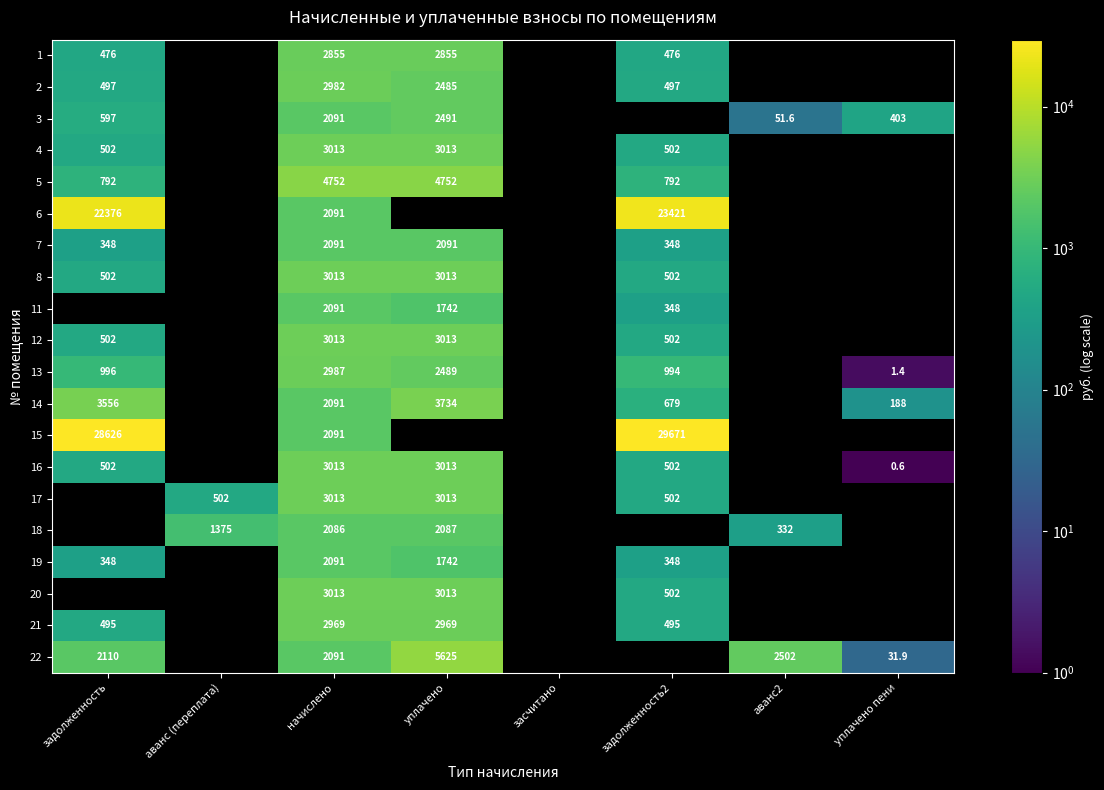

The 16 series shows 248.4 at задолженность. True or false?

False